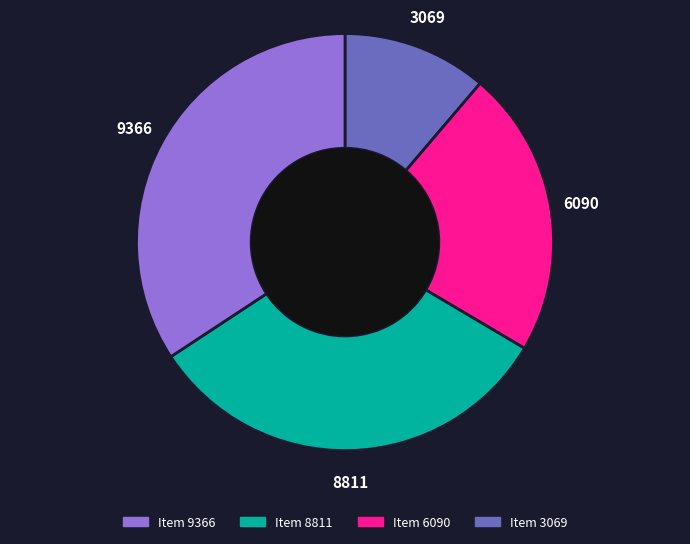

How many slices are in this pie chart?

4